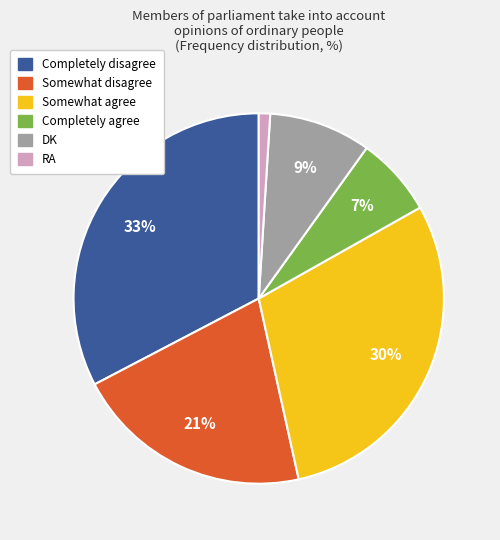

Which slice is the smallest?

RA